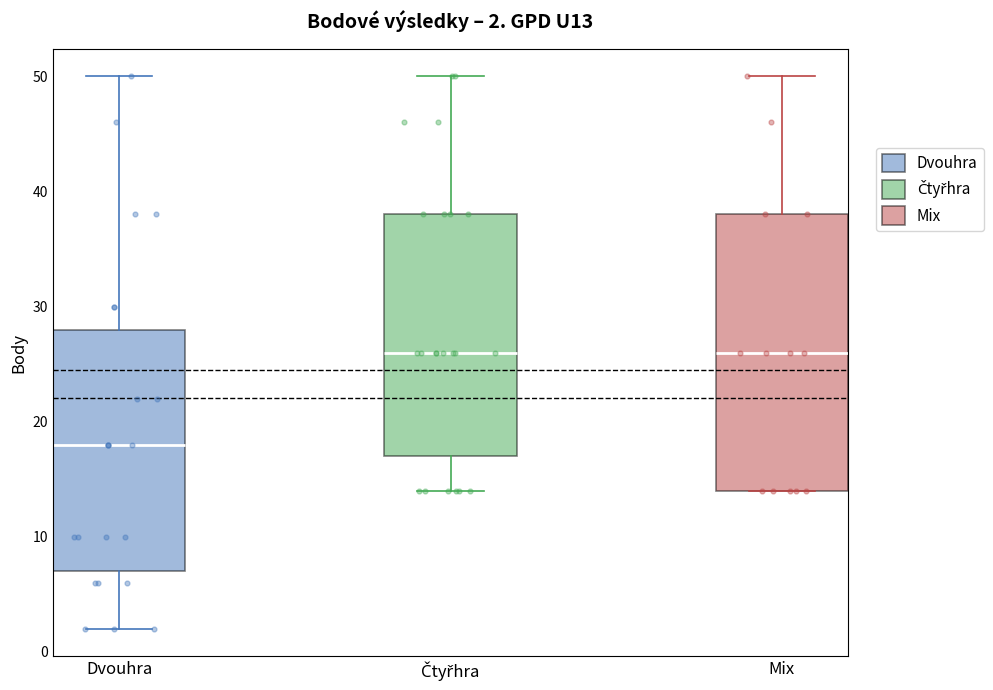

Which box is the tallest, from its lower edge to its upper edge?

Mix